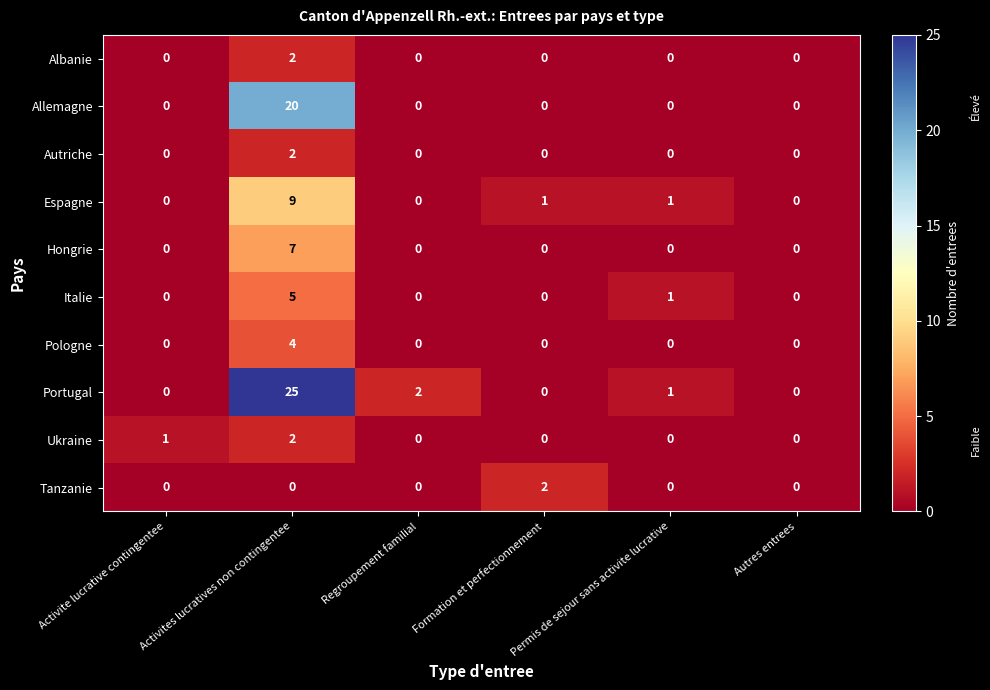

Which label corresponds to the largest value in the chart?

Activites lucratives non contingentee